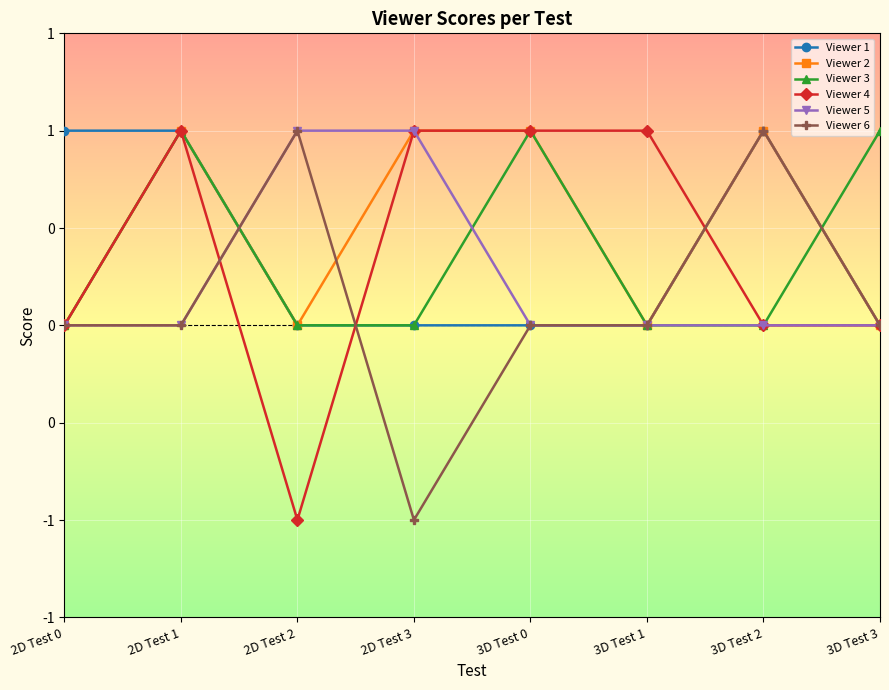

Does the chart have visible grid lines?

Yes